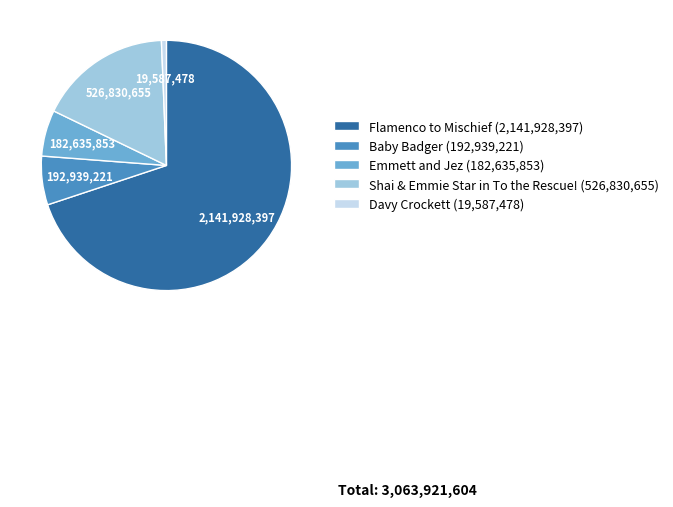

Which category has the smallest portion of the pie?

Davy Crockett